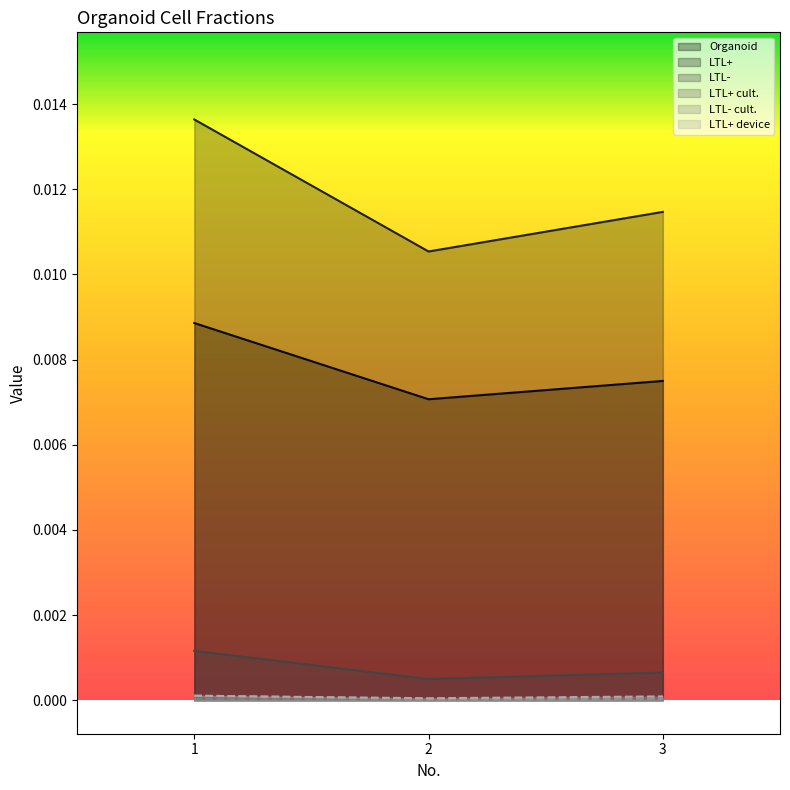

How many data points does each series have?

3